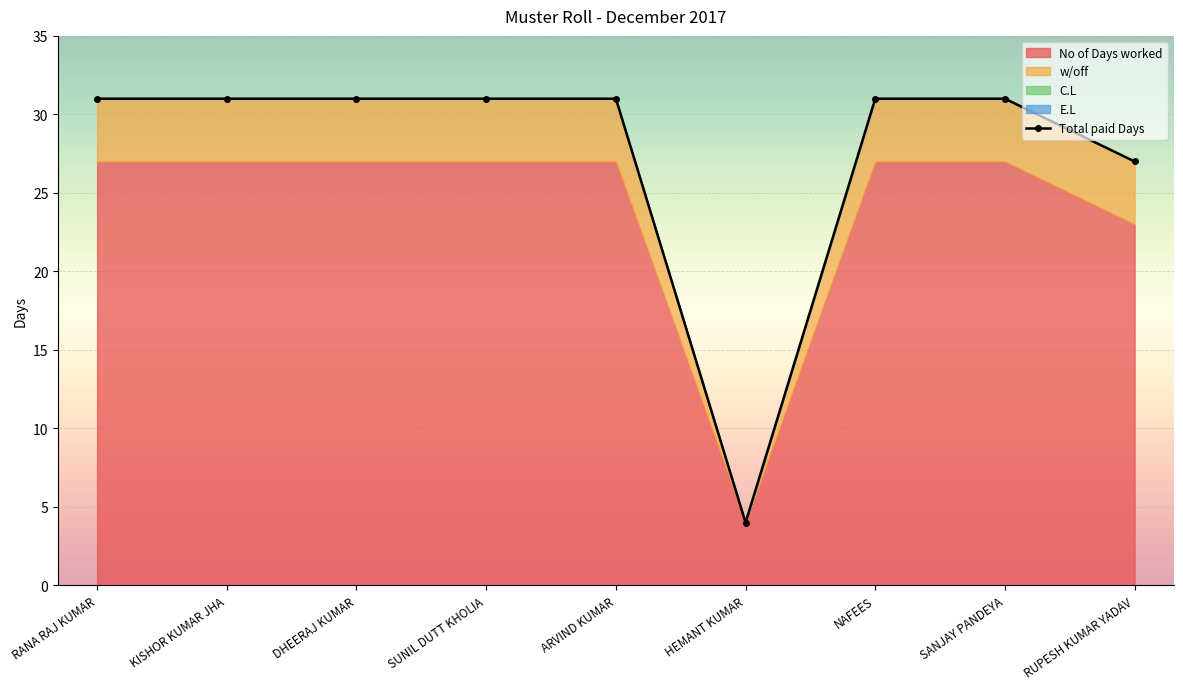

What is the difference between the second highest and minimum values in the Total paid Days series?

27